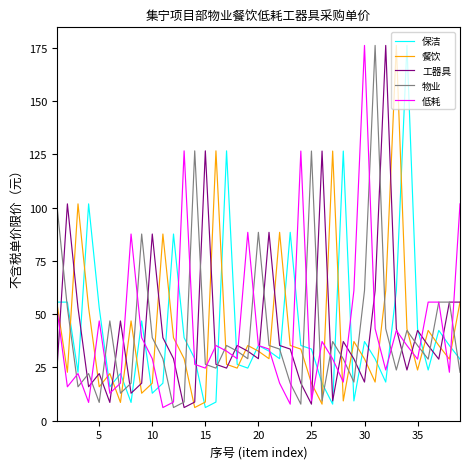

What is the minimum value shown in the chart?

6.2